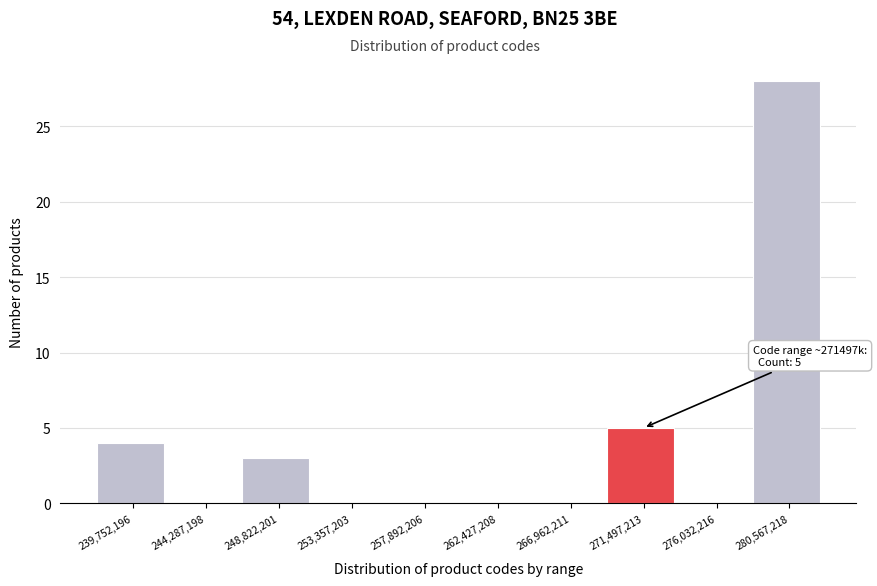

Reading left to right, list all the values displayed in this chart.

239,752,196=4	244,287,198=0	248,822,201=3	253,357,203=0	257,892,206=0	262,427,208=0	266,962,211=0	271,497,213=5	276,032,216=0	280,567,218=28